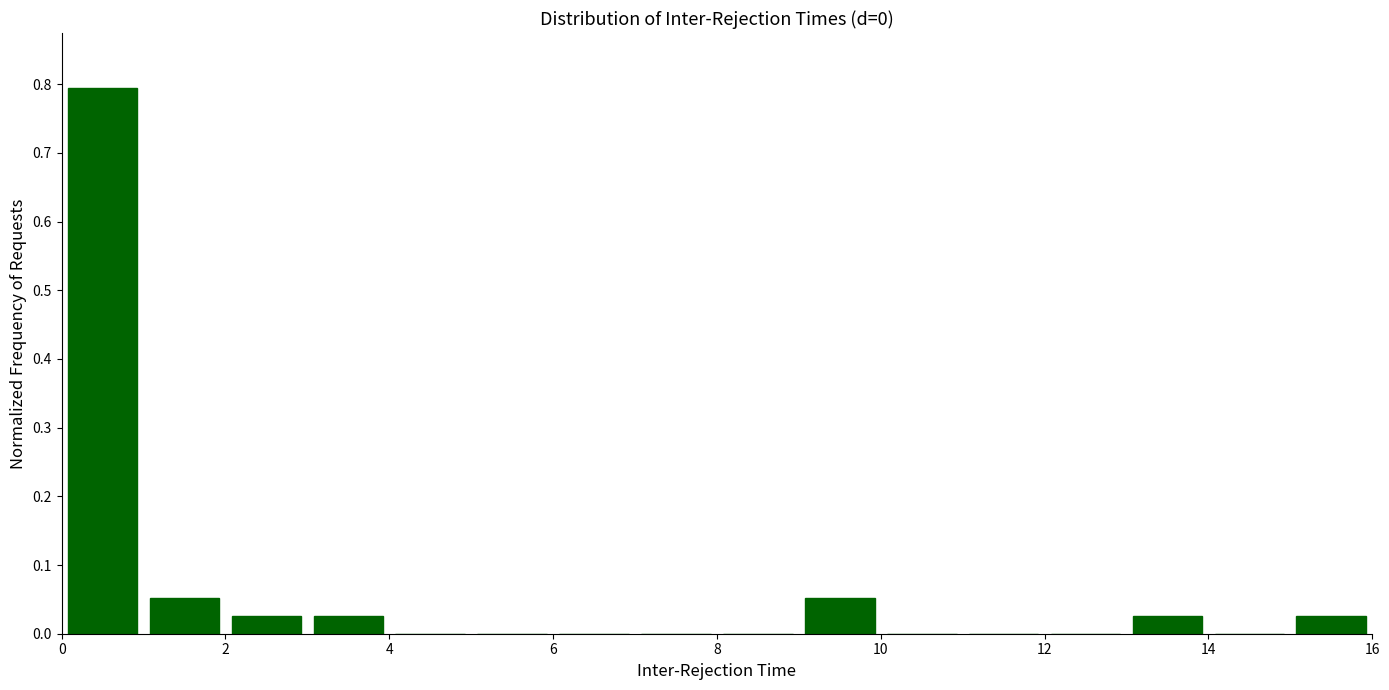

Reading left to right, list every bar in this chart as the range it spans on the x-axis followed by its height. The values are not printed on the chart, so give them approximately, as read against the axis.

0 to 1: 0.79
1 to 2: 0.05
2 to 3: 0.03
3 to 4: 0.03
4 to 5: 0
5 to 6: 0
6 to 7: 0
7 to 8: 0
8 to 9: 0
9 to 10: 0.05
10 to 11: 0
11 to 12: 0
12 to 13: 0
13 to 14: 0.03
14 to 15: 0
15 to 16: 0.03